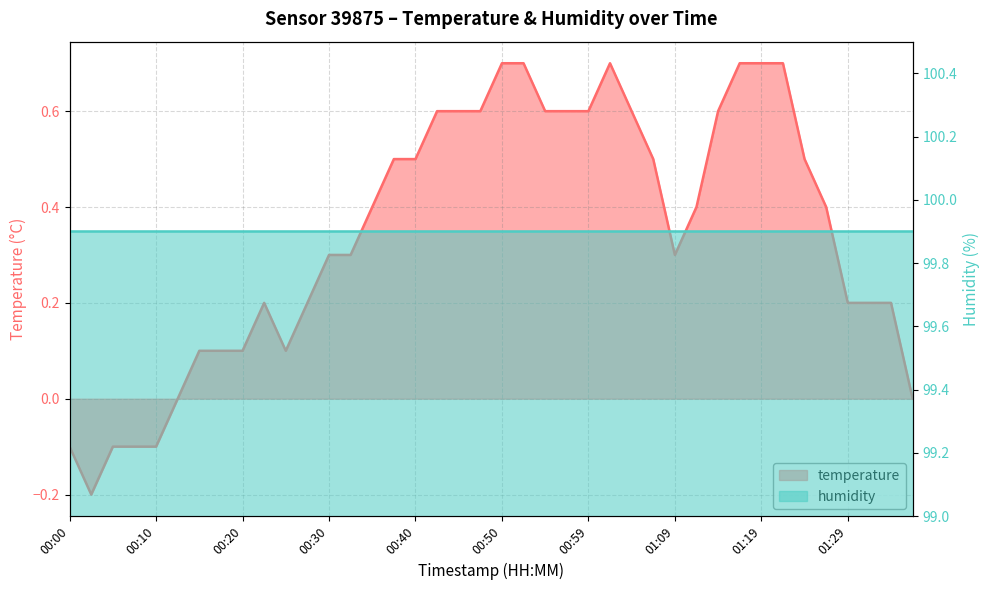

List the labels in order of value, largest first.

00:50, 00:52, 01:02, 01:16, 01:19, 01:21, 00:42, 00:45, 00:47, 00:54, 00:57, 00:59, 01:04, 01:14, 00:37, 00:40, 01:07, 01:24, 00:35, 01:12, 01:26, 00:30, 00:32, 01:09, 00:23, 00:28, 01:29, 01:31, 01:33, 00:15, 00:18, 00:20, 00:25, 00:13, 01:36, 00:00, 00:05, 00:08, 00:10, 00:03